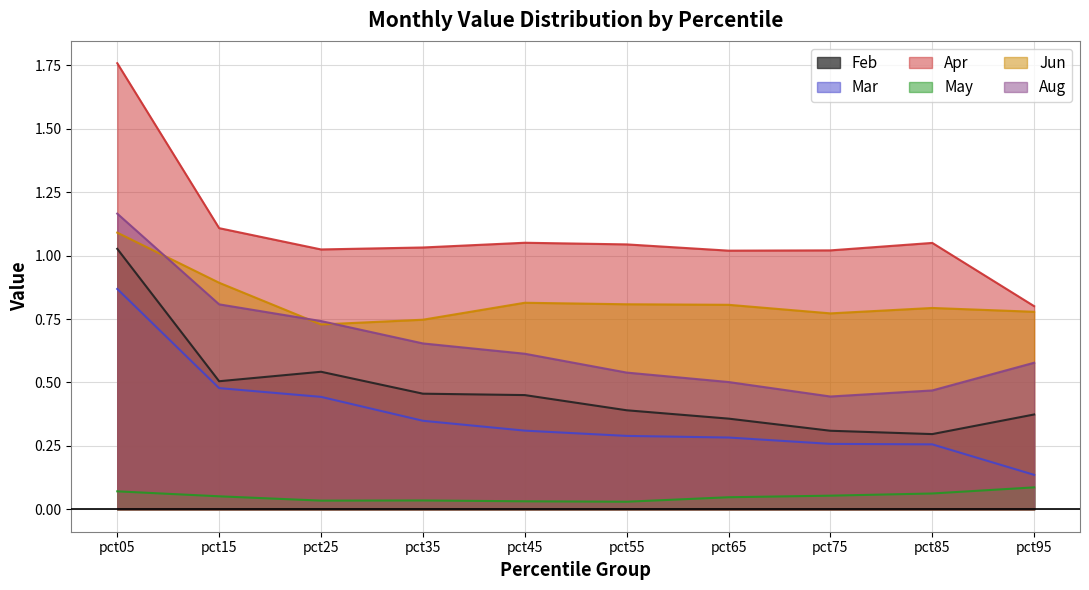

What is the sum of all Mar values?

3.7